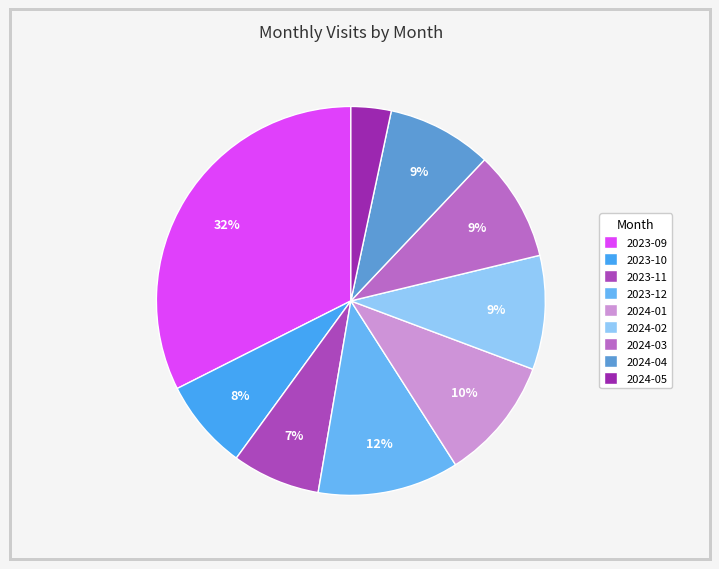

Is it true that 2023-10 is 8% of the pie?

True